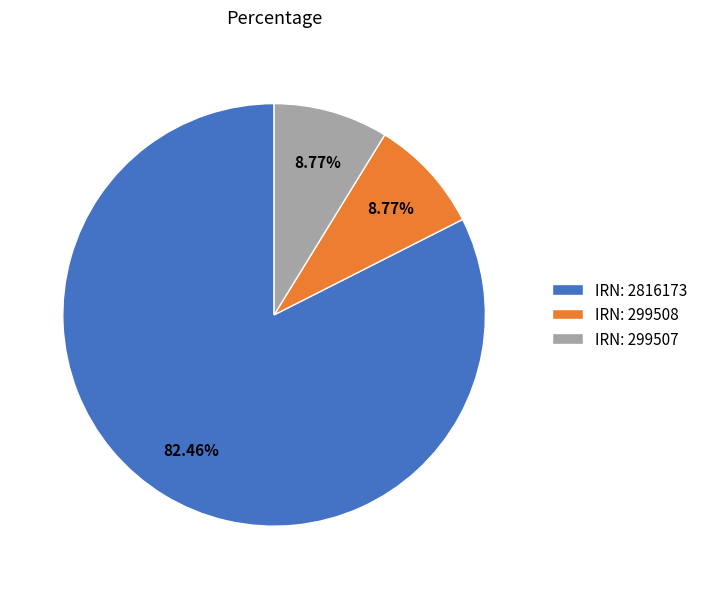

To the nearest percent, what is the average slice percentage?

33%